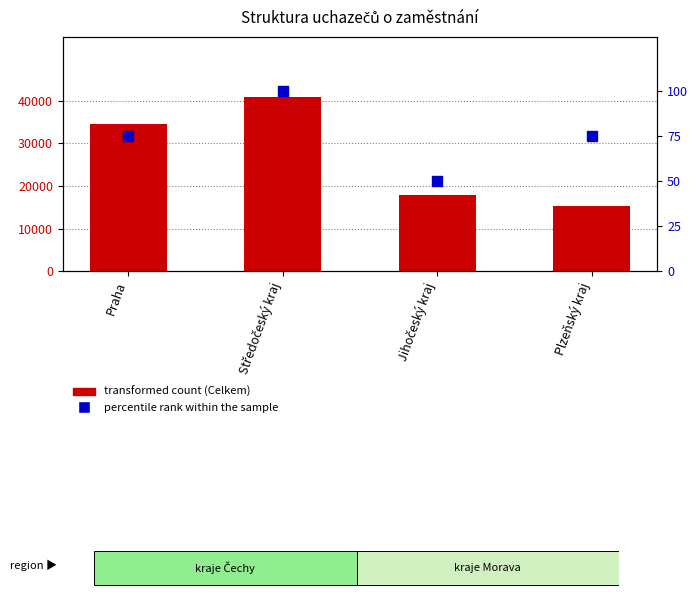

Is the value of percentile rank within the sample at Jihočeský kraj greater than the value of Celkem (bar counts) at Středočeský kraj?

No